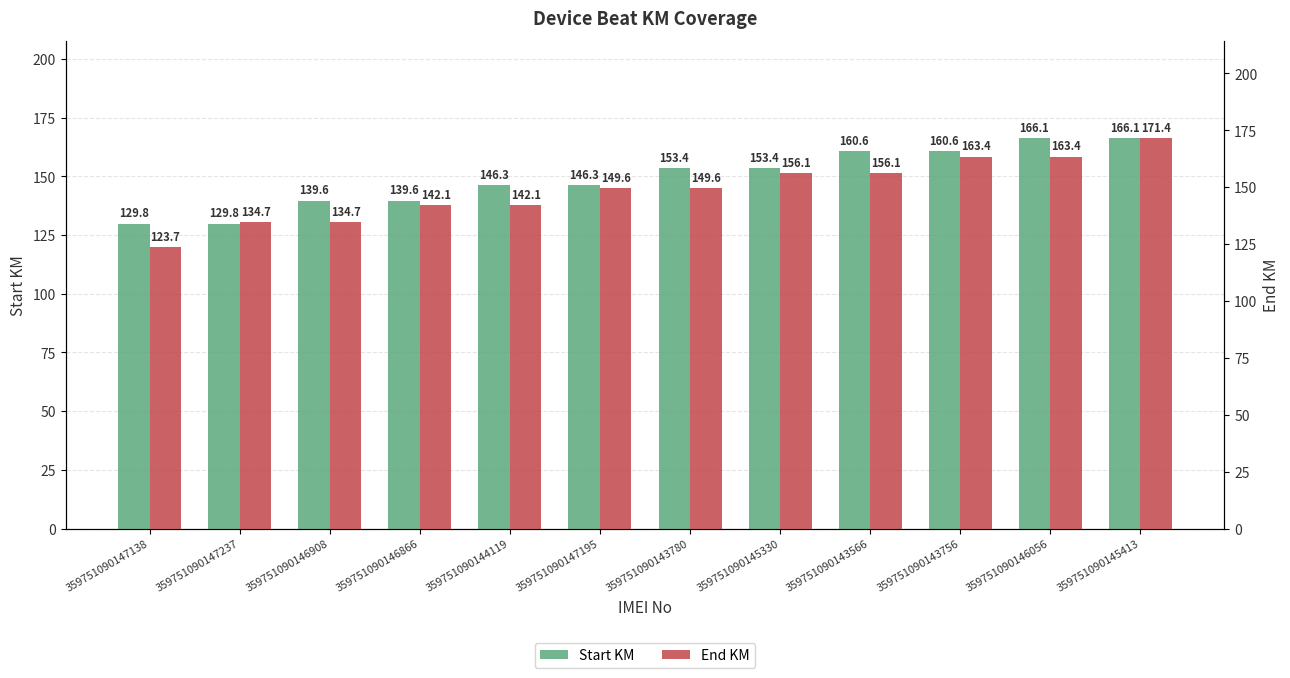

What is the spread (max minus min) of values at 359751090147138?

6.1